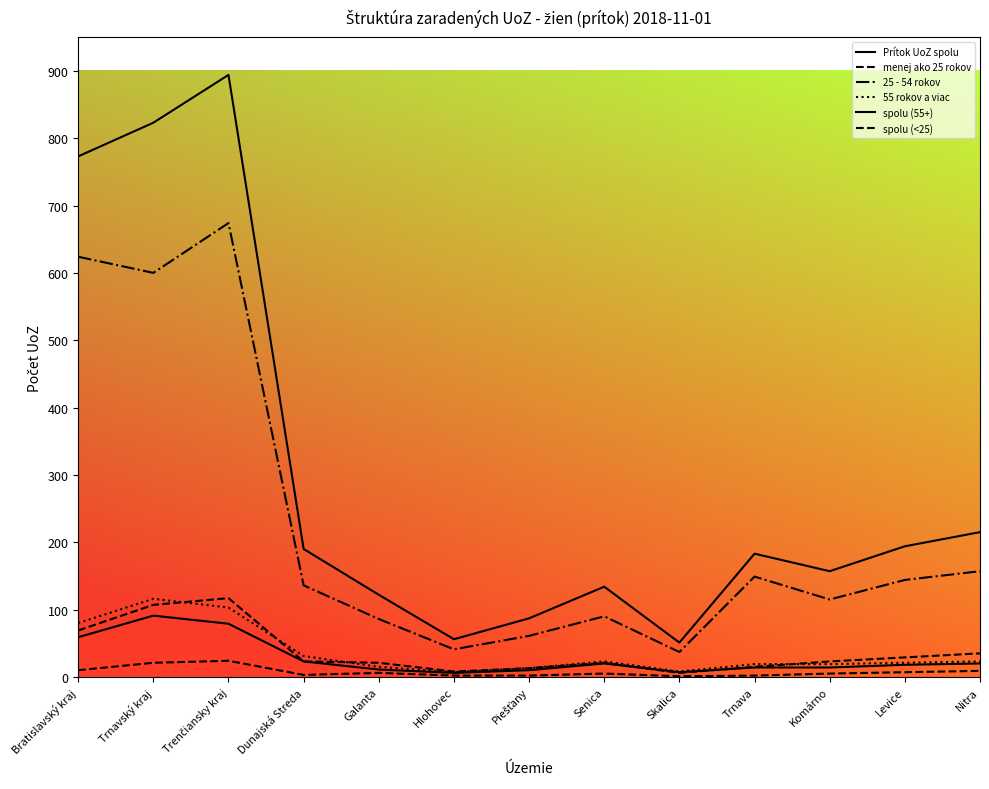

What is the smallest value displayed?

1